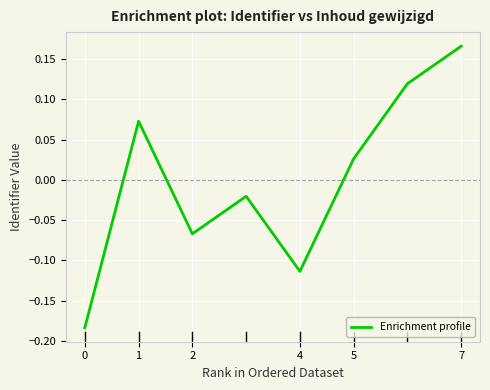

True or false: the data has more than 2 interior local peaks.

False